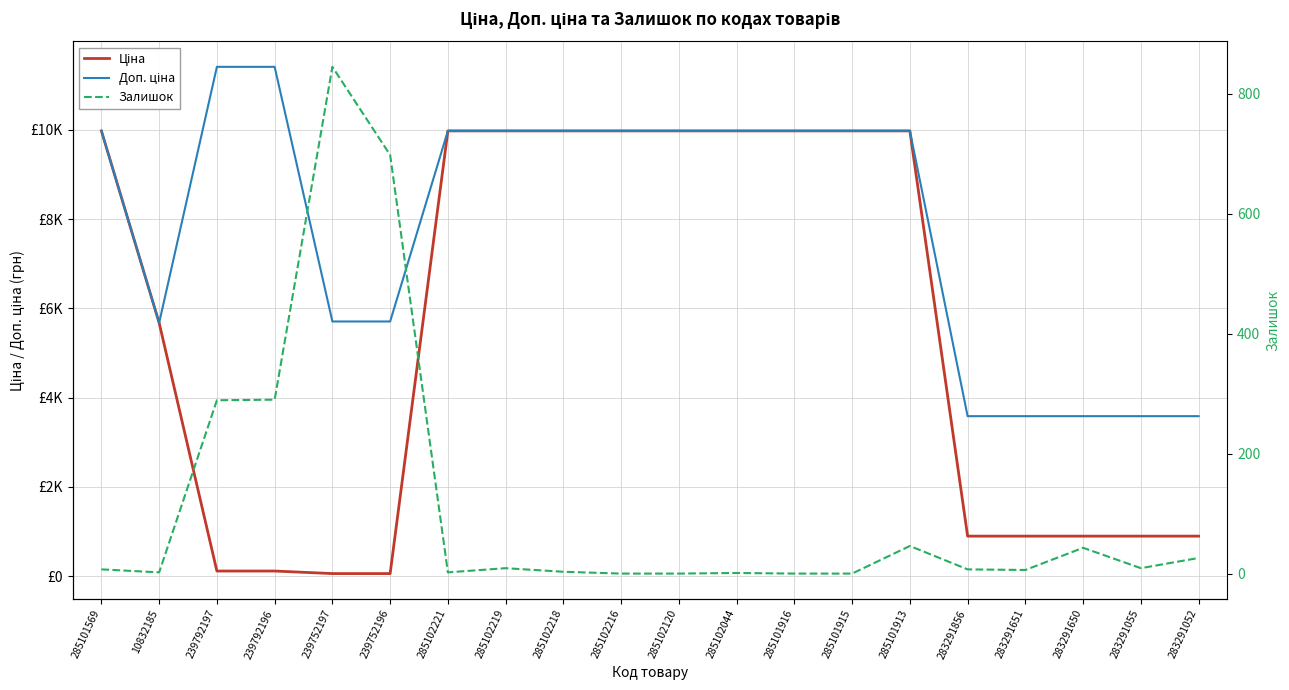

What value does the Доп. ціна series have at 239752197?

5705.0